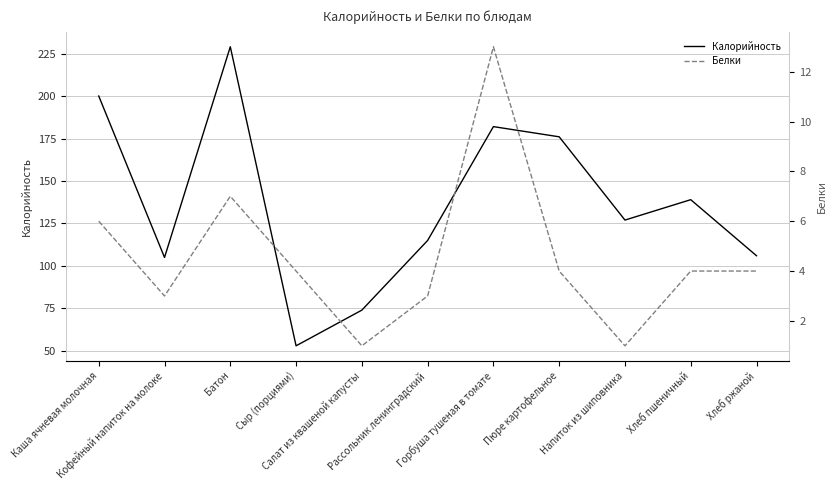

Is it true that Калорийность equals 182 at Горбуша тушеная в томате?

True